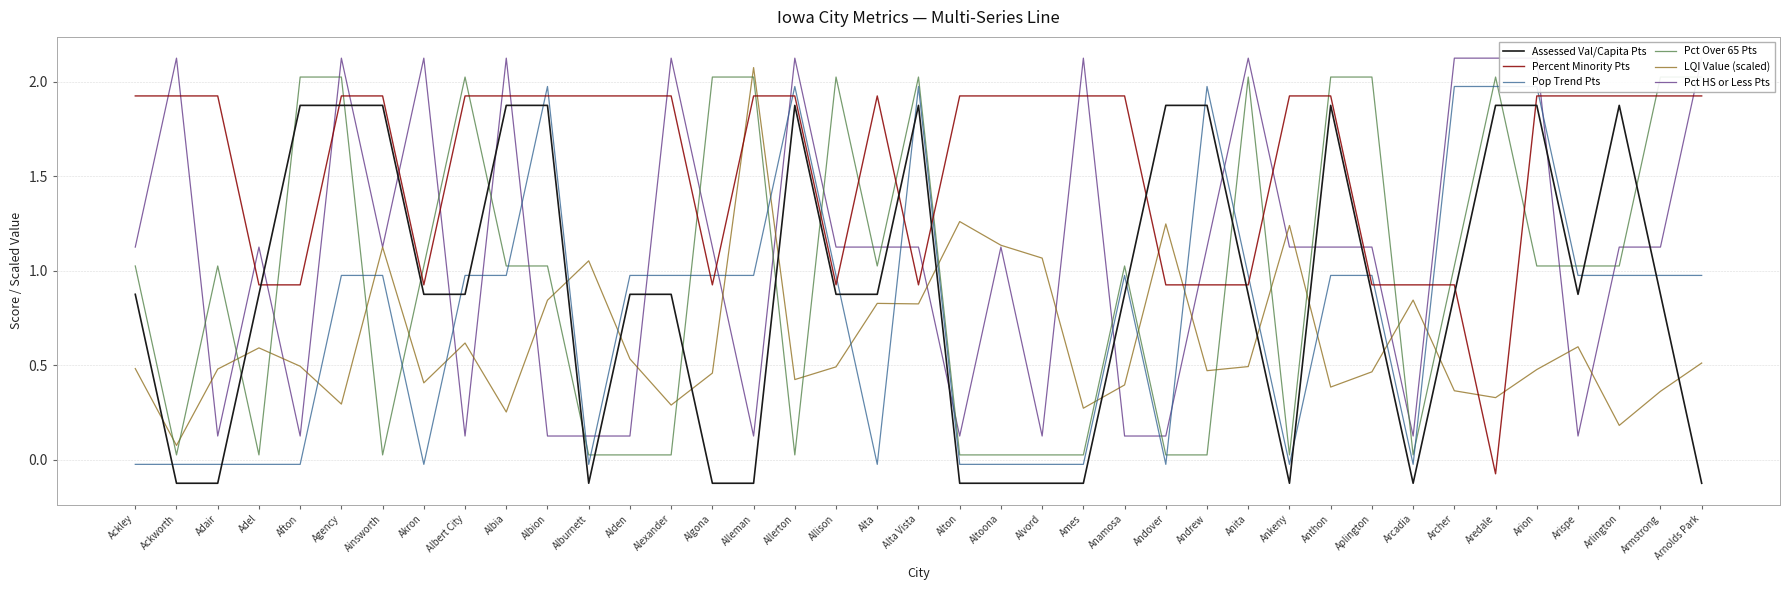

At which label does Percent Minority Pts first exceed 1?

Ackley